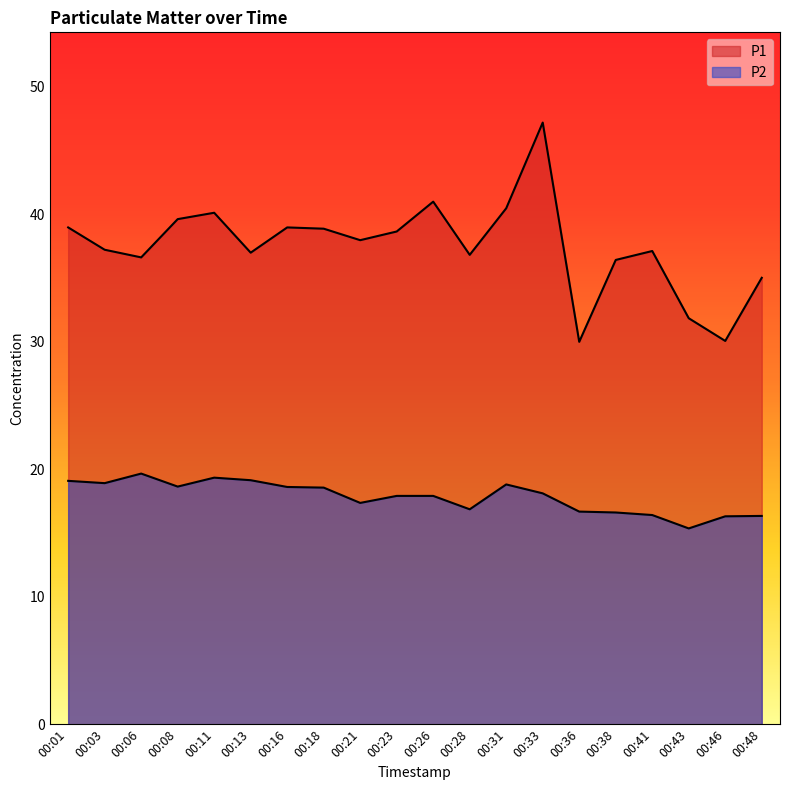

Is it true that P2 equals 19.6 at 00:06?

True